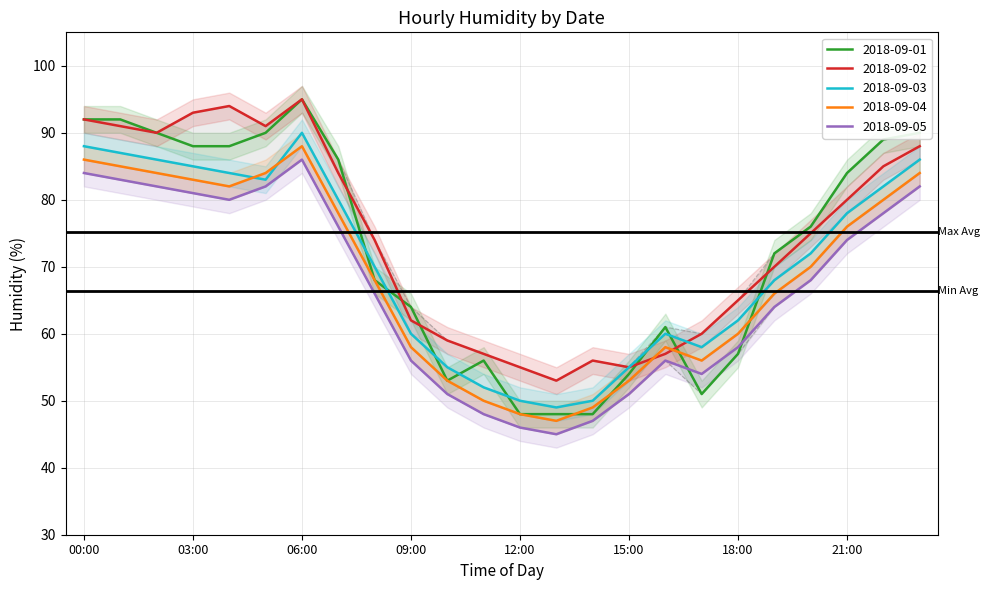

After their last crossing, which series has the higher values: 2018-09-03 or 2018-09-01?

2018-09-01